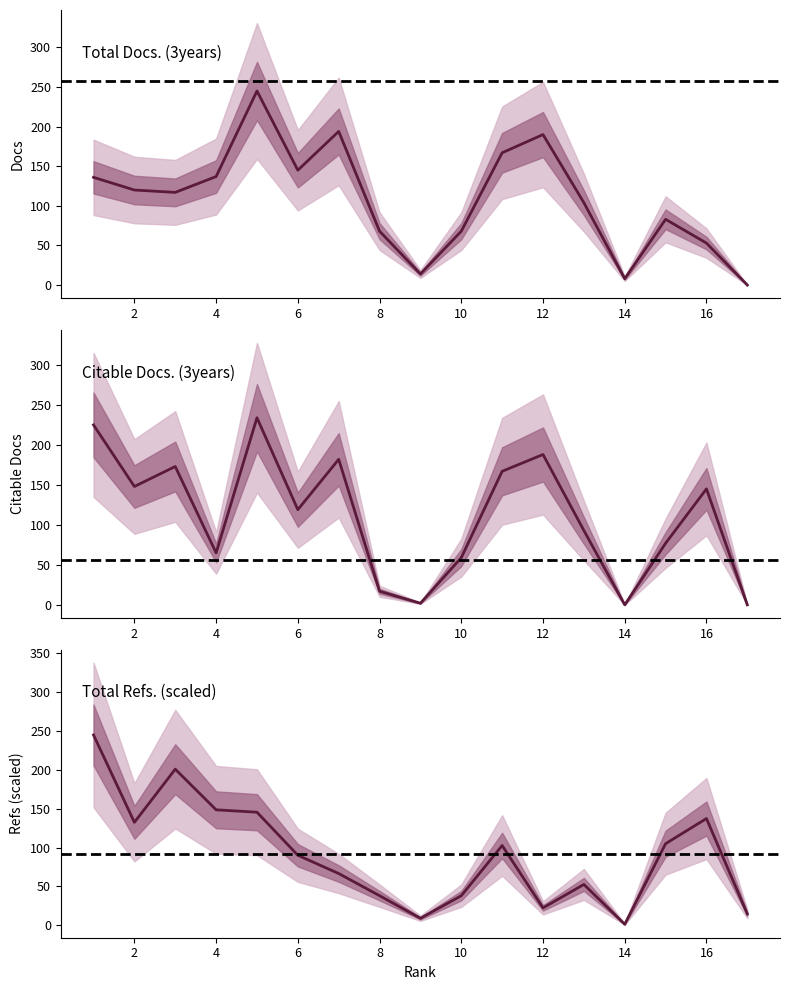

Read the Total Refs. value at 2.

132.5